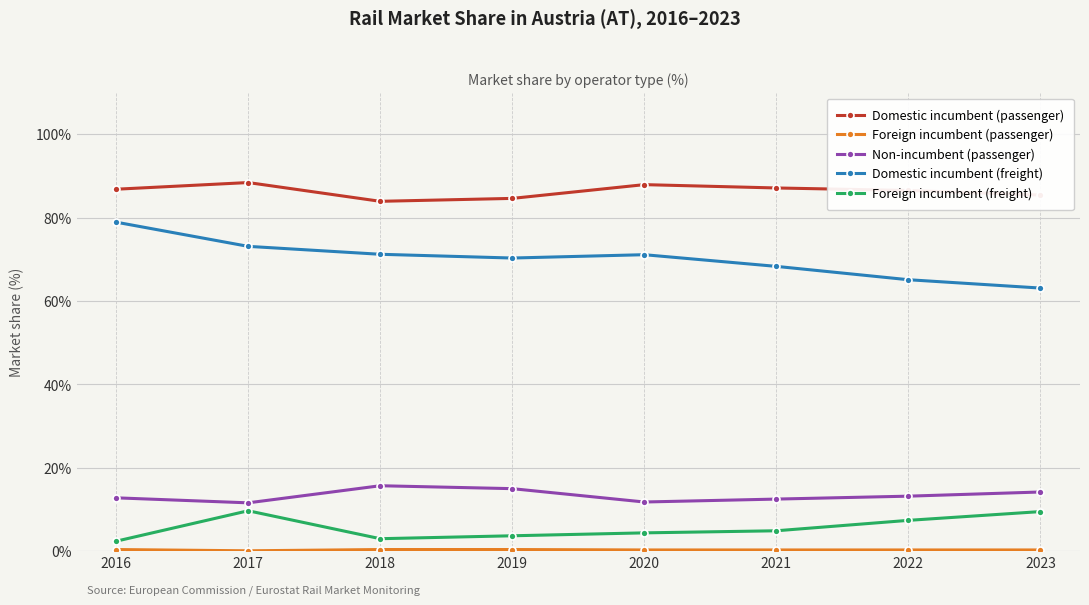

In Domestic incumbent (passenger), how many points are higher than both neighbors (excluding endpoints)?

2